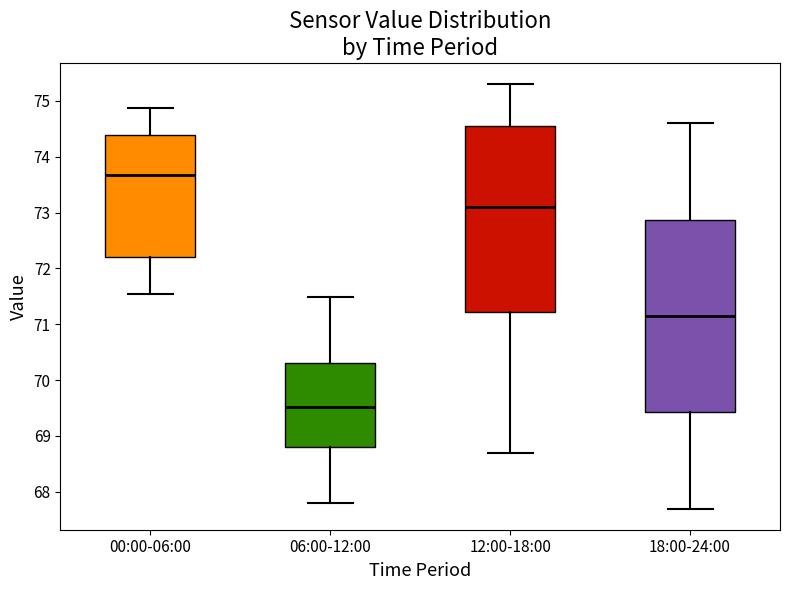

Comparing the boxes themselves (not the whiskers), which one is the tallest?

18:00-24:00